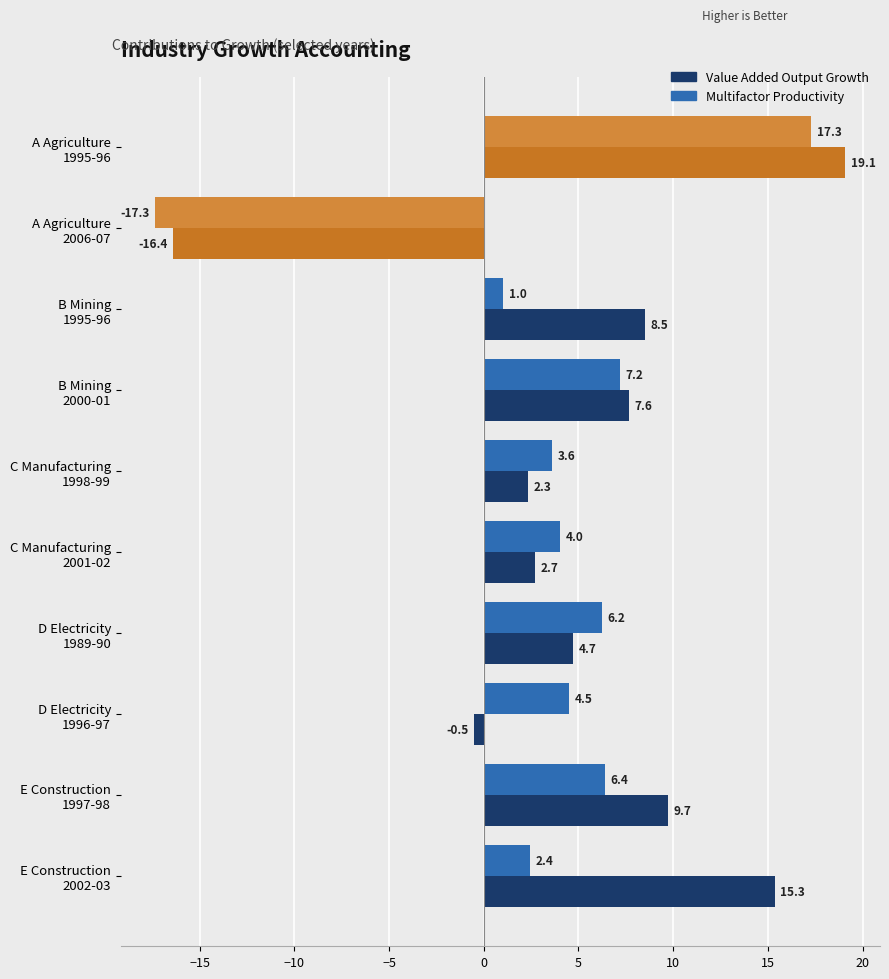

What is the lowest value of the Value Added Output Growth series?

-16.4